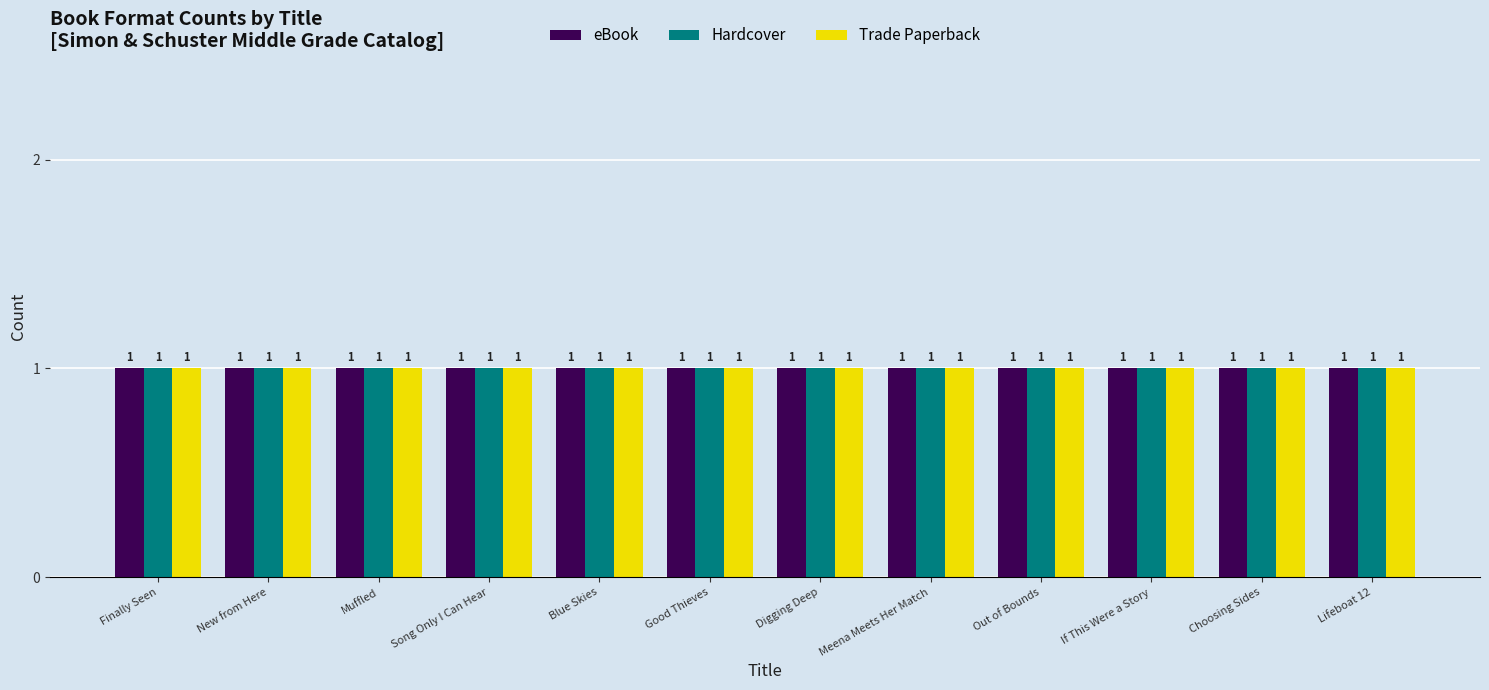

What is the label of the 10th bar from the left?

If This Were a Story